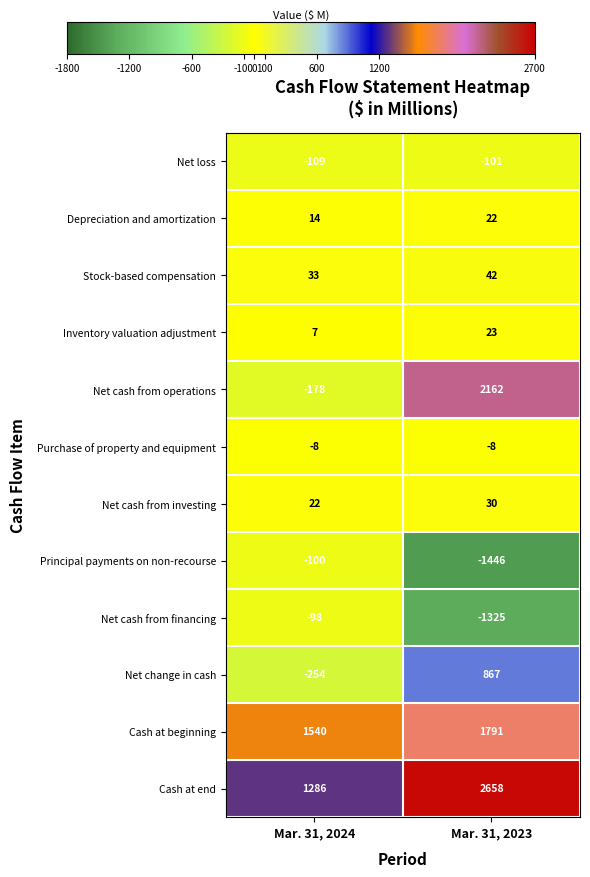

At which label is Depreciation and amortization closest to 18?

Mar. 31, 2024